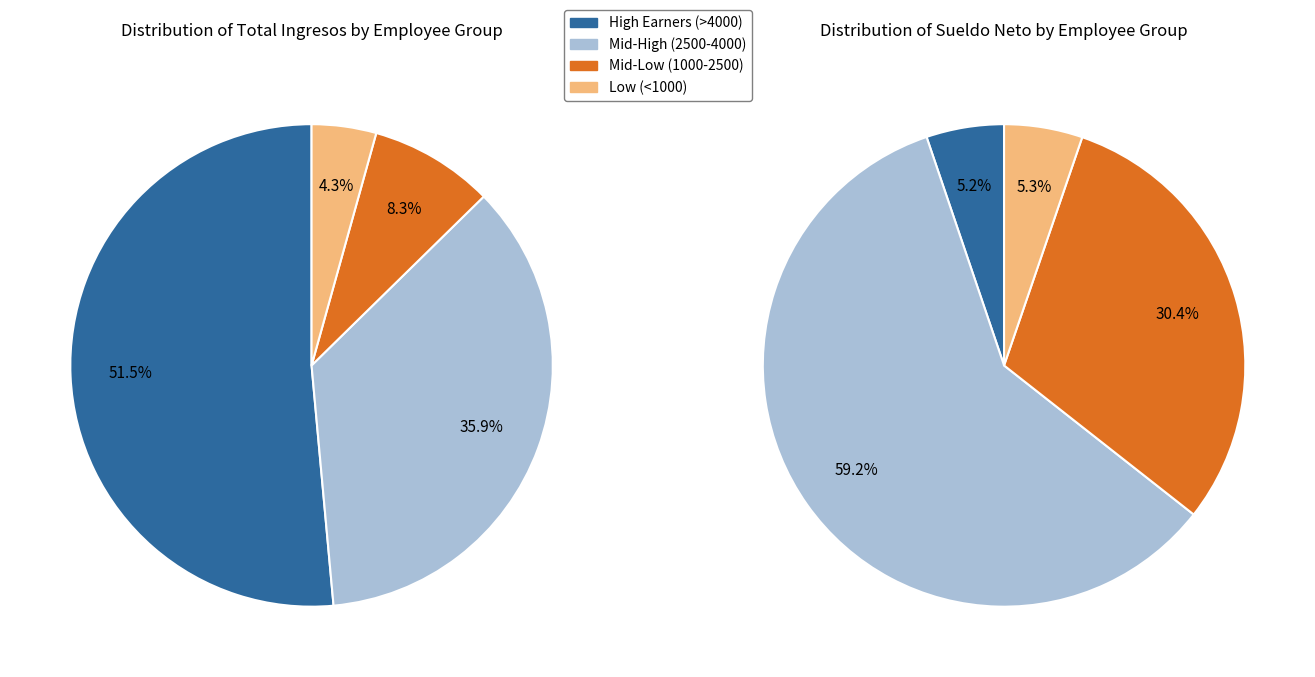

The LOPEZ RIVERA, SERGIO slice represents 1% of the pie. True or false?

False